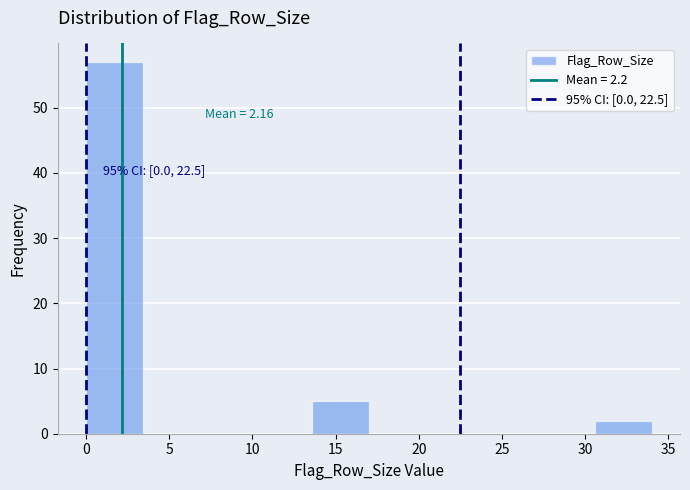

Over which range of the x-axis is the bar tallest?

0.0 to 3.4